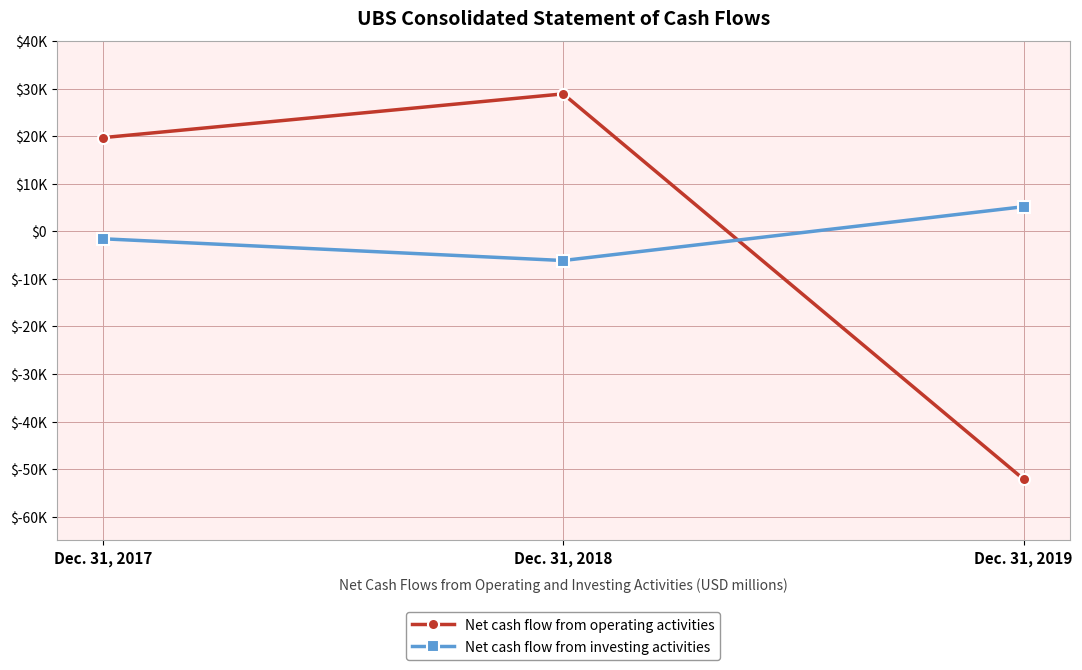

True or false: Net cash flow from operating activities has a value of 39571 at Dec. 31, 2018.

False